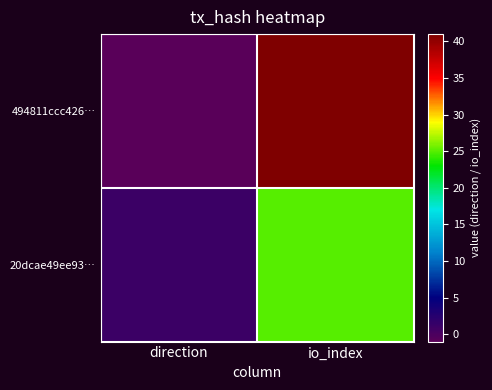

Which series has the largest total across all categories?

494811ccc426…